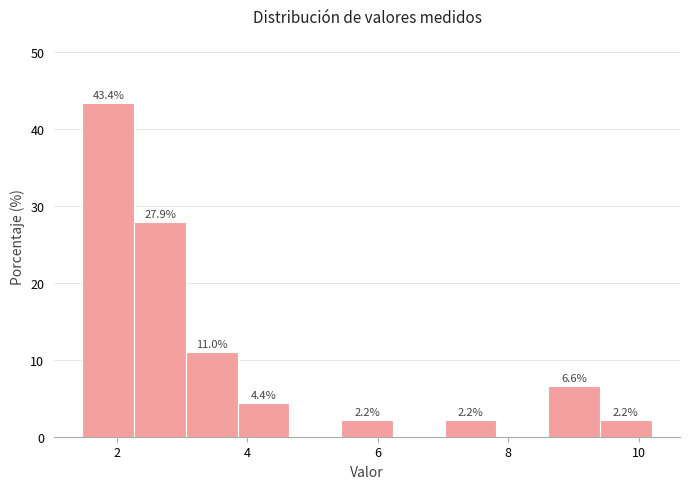

Read against the x-axis, roughly where is the centre of the tallest bar?

1.8